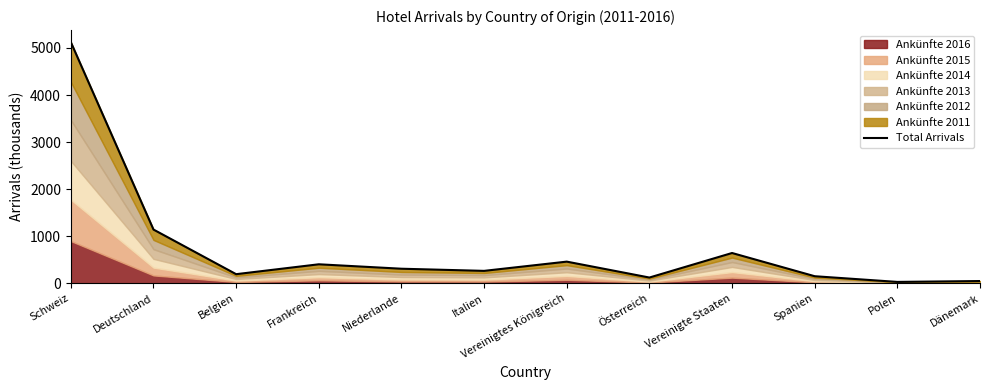

At which label is the value closest to 2578?

Deutschland